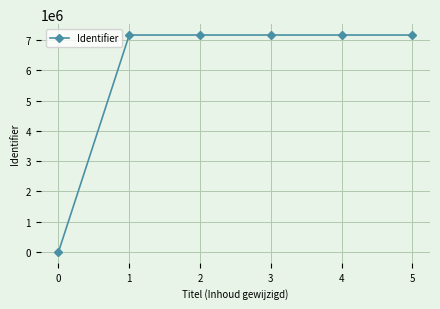

What is the ratio of the value at 3 to the value at 1?

1.0